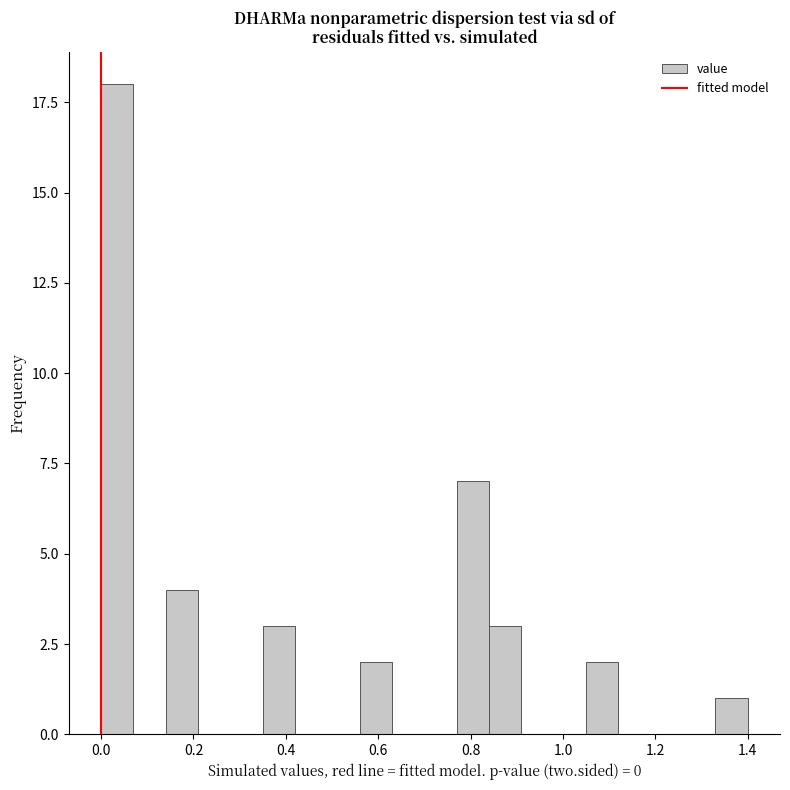

Read against the x-axis, roughly where is the centre of the tallest bar?

0.04